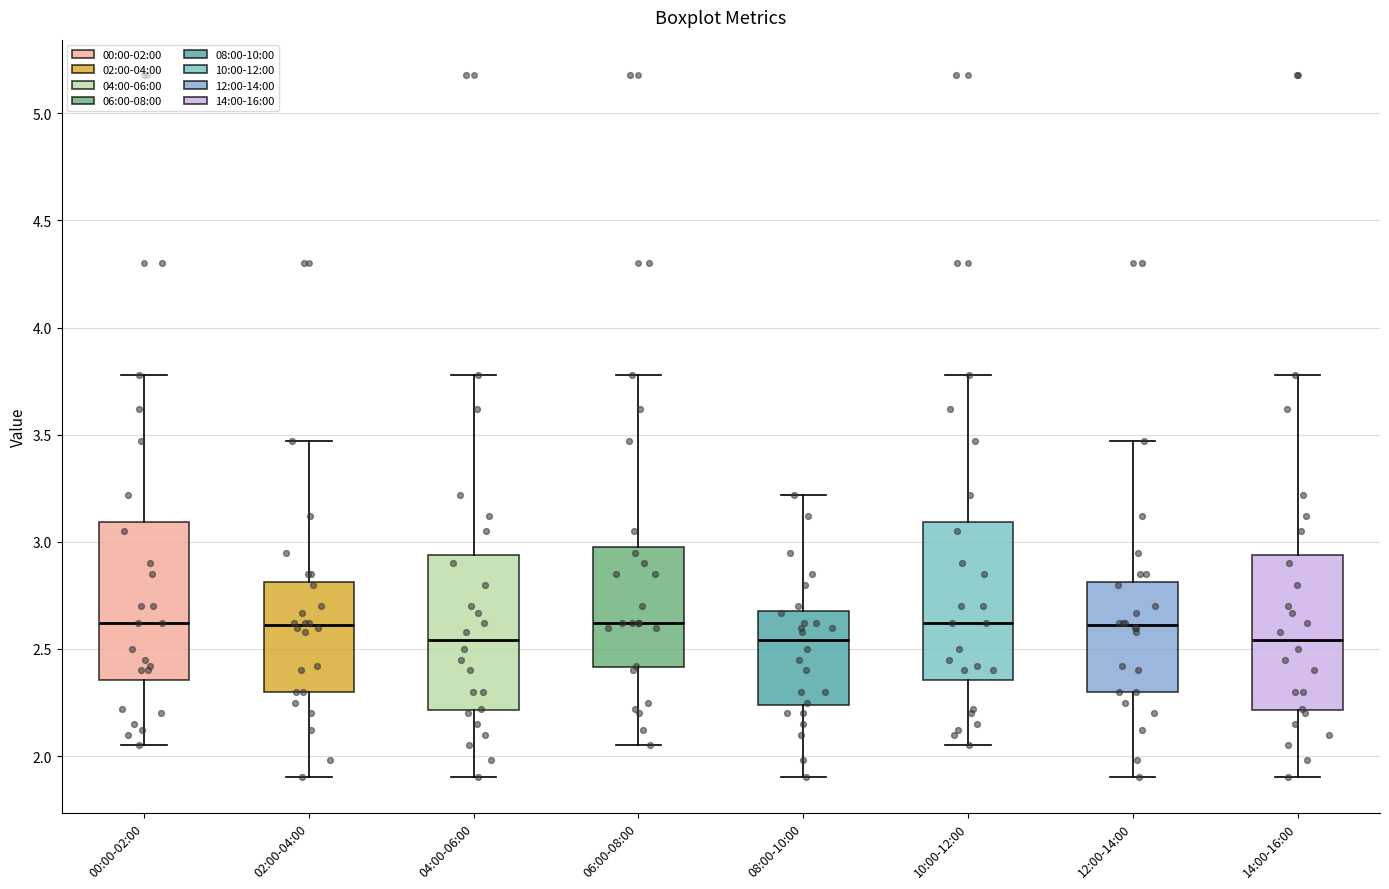

Where is the lower edge of the box for 12:00-14:00 on the y-axis? The values are not printed on the chart, so give them approximately, as read against the axis.

2.30